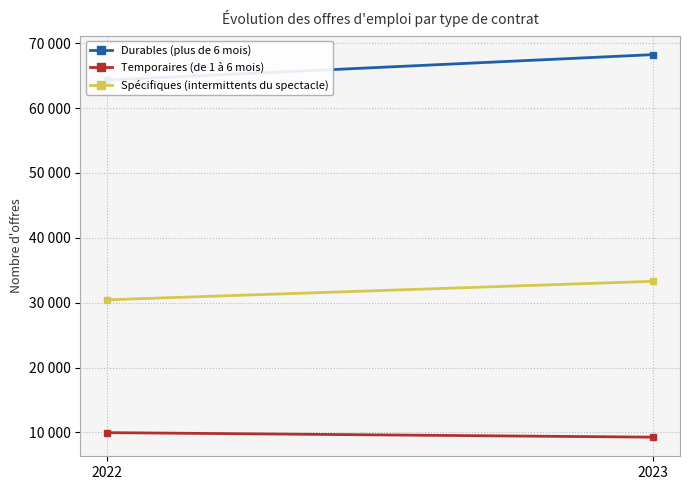

At how many categories does at least one series exceed 37004?

2